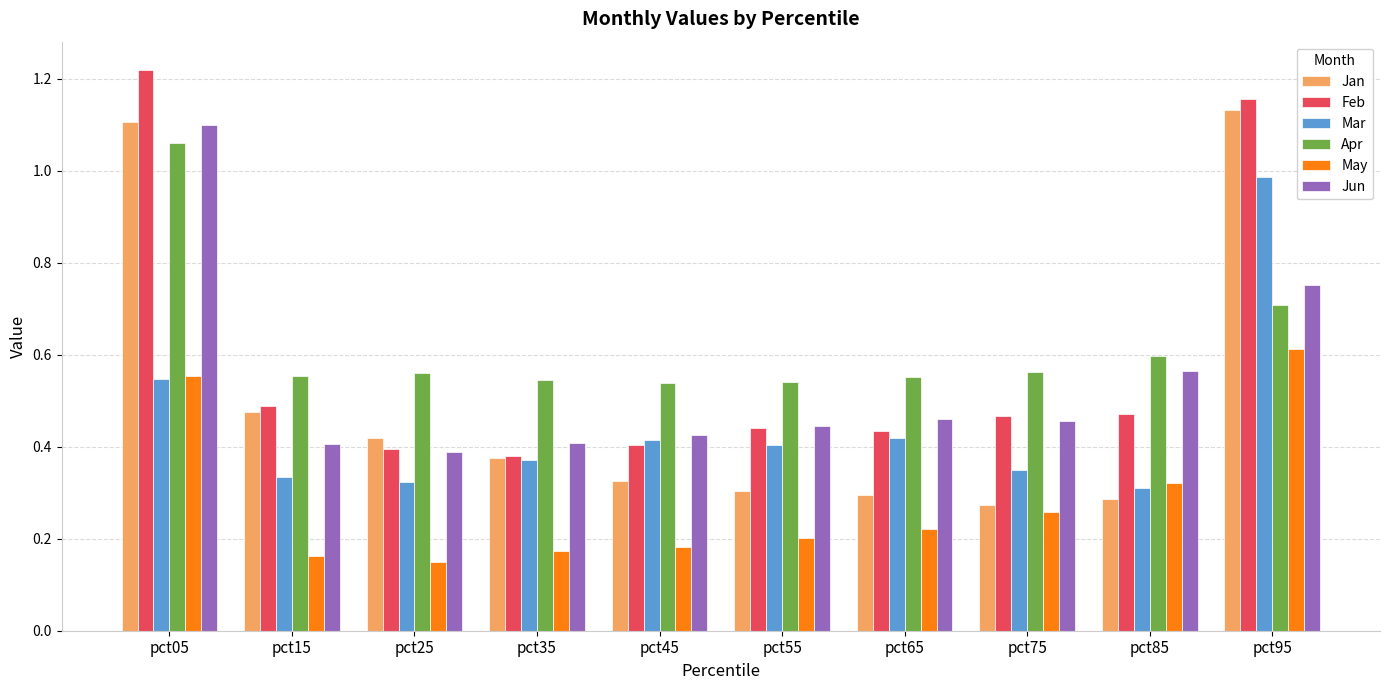

What are all the series names shown in the legend?

Jan, Feb, Mar, Apr, May, Jun